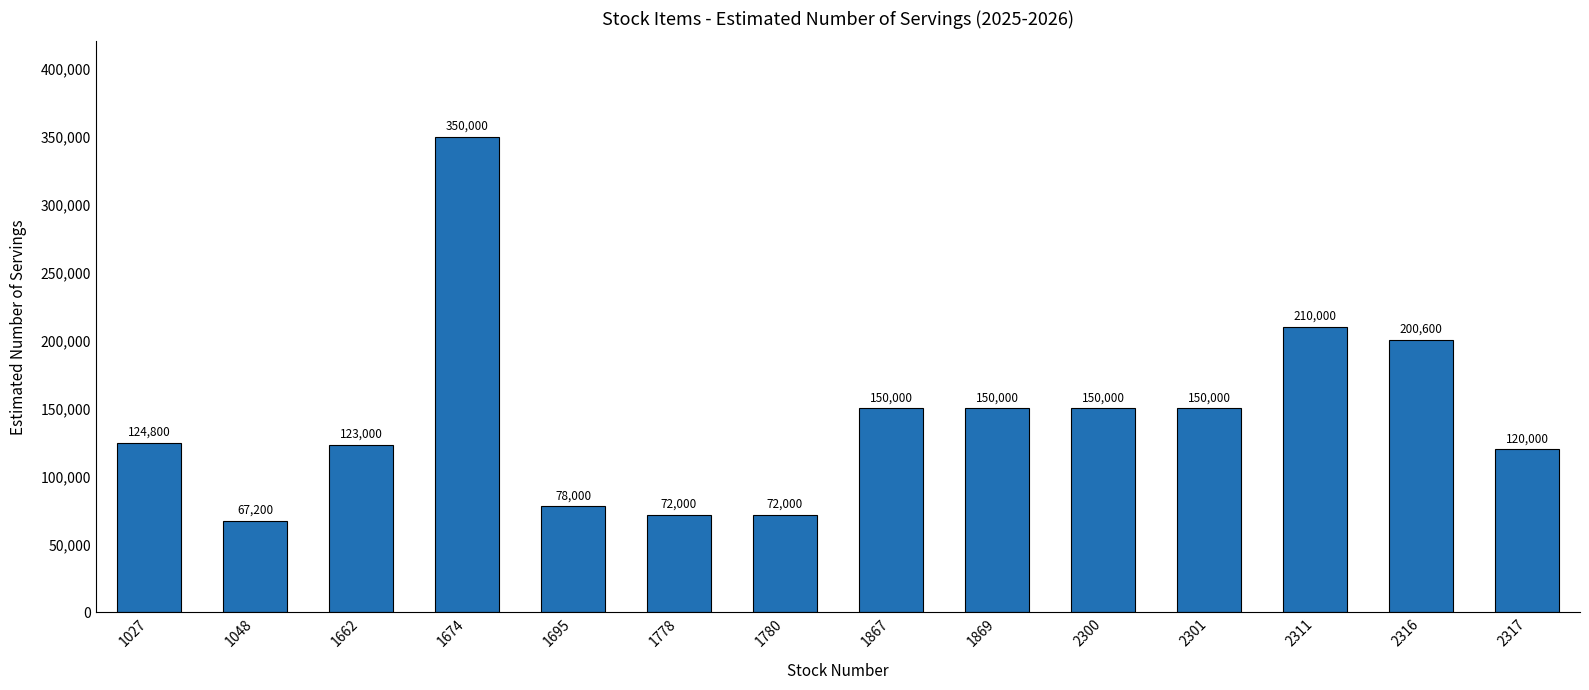

What is the average value?

144114